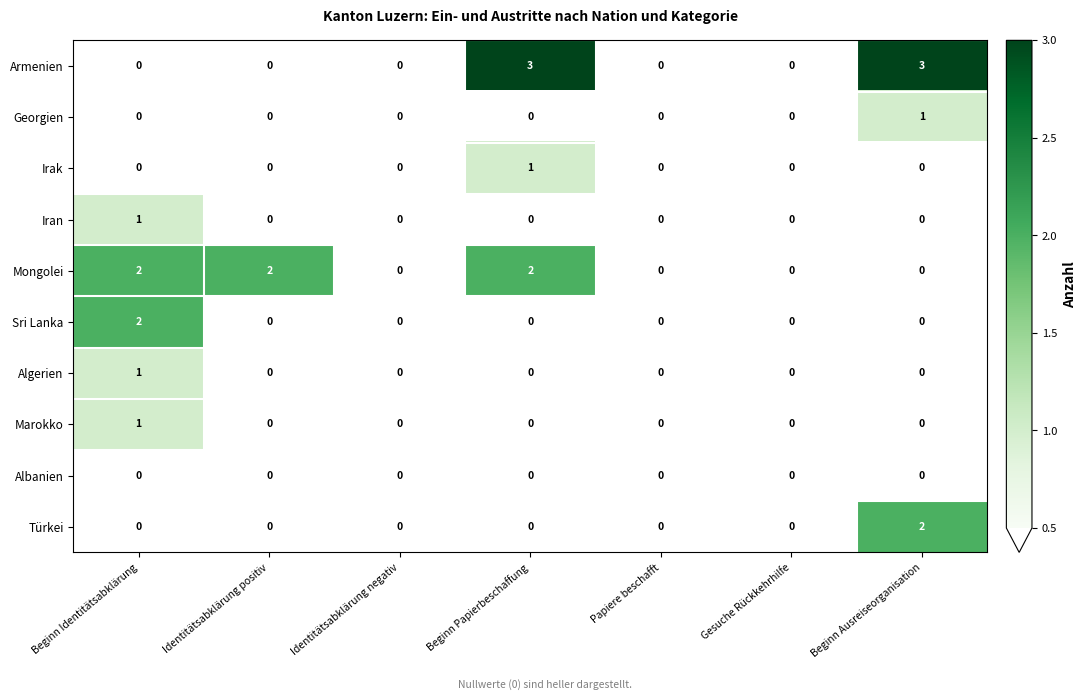

Is it true that Algerien equals -1 at Beginn Papierbeschaffung?

False